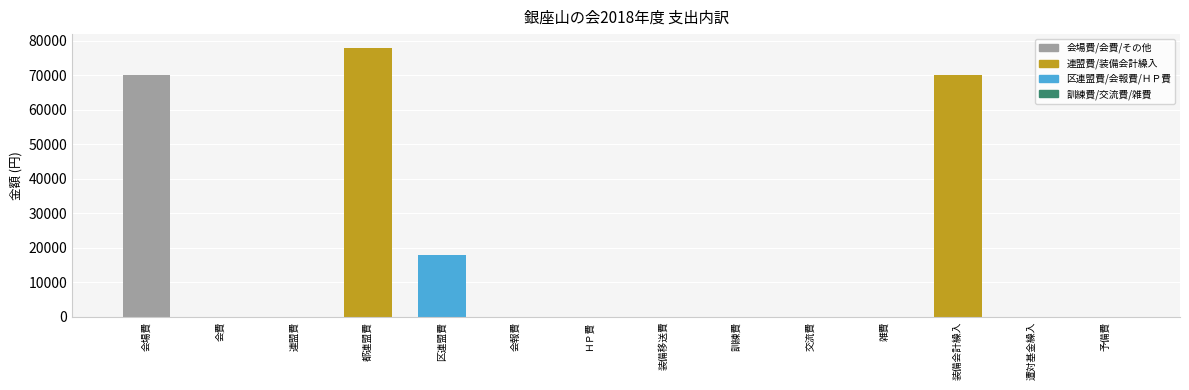

Which has a higher value, 連盟費 or 会場費?

会場費